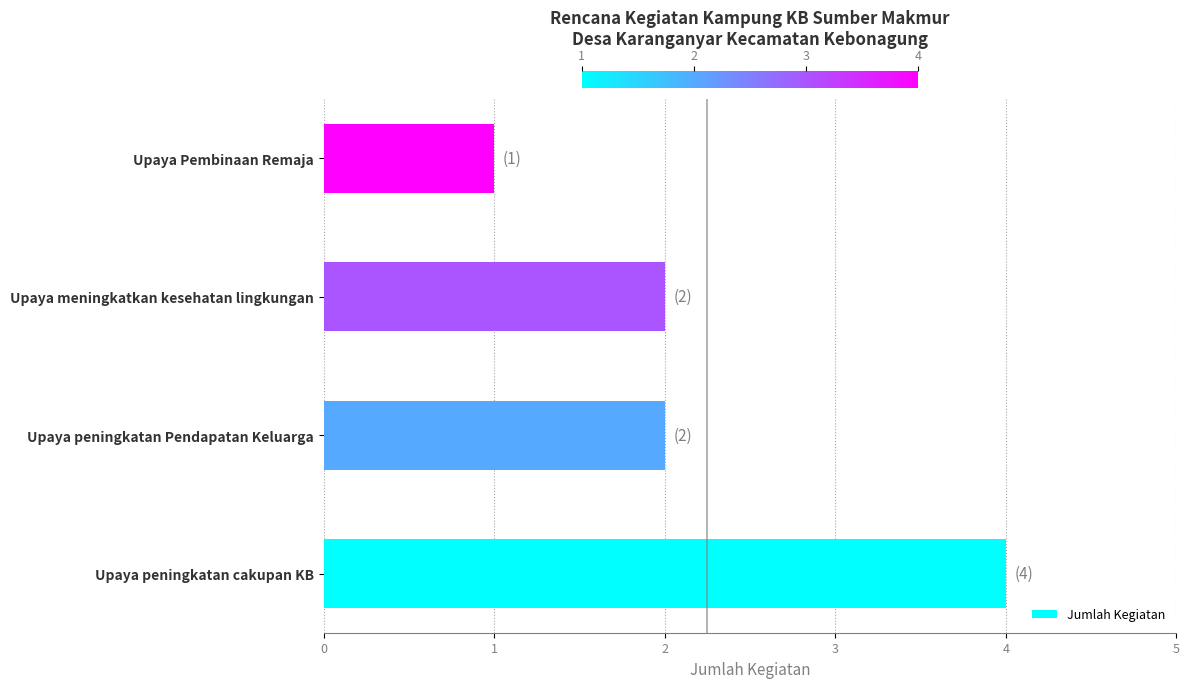

Count the values in the range 2 to 4.

3